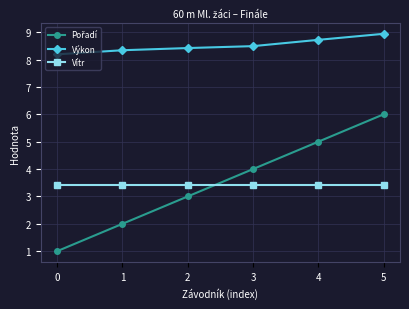

What is the sum of all Vítr values?

20.4